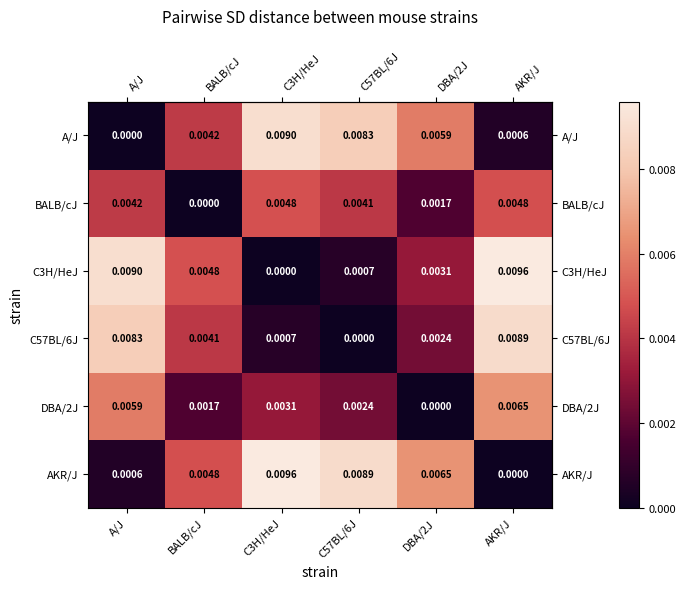

Is the value of A/J at C57BL/6J greater than the value of AKR/J at BALB/cJ?

Yes